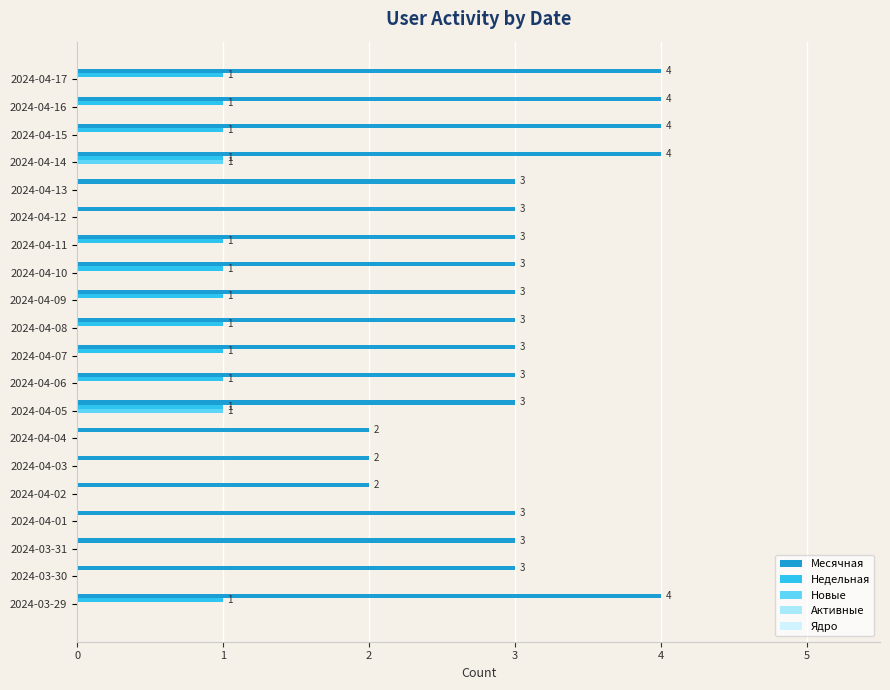

What is the sum of all Недельная values?

12